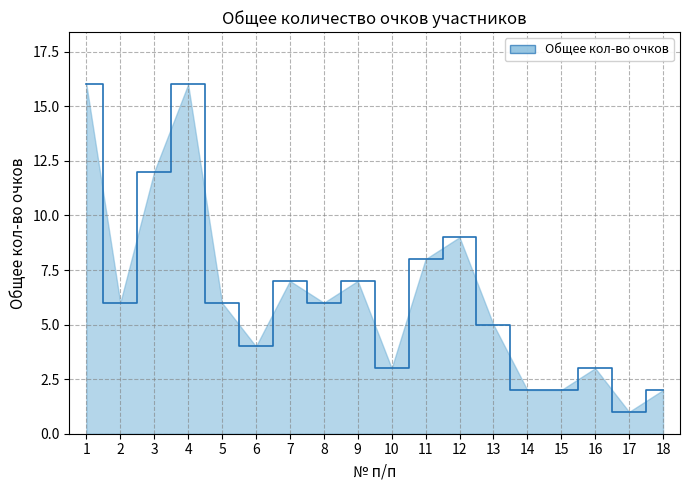

What is the minimum value shown in the chart?

1